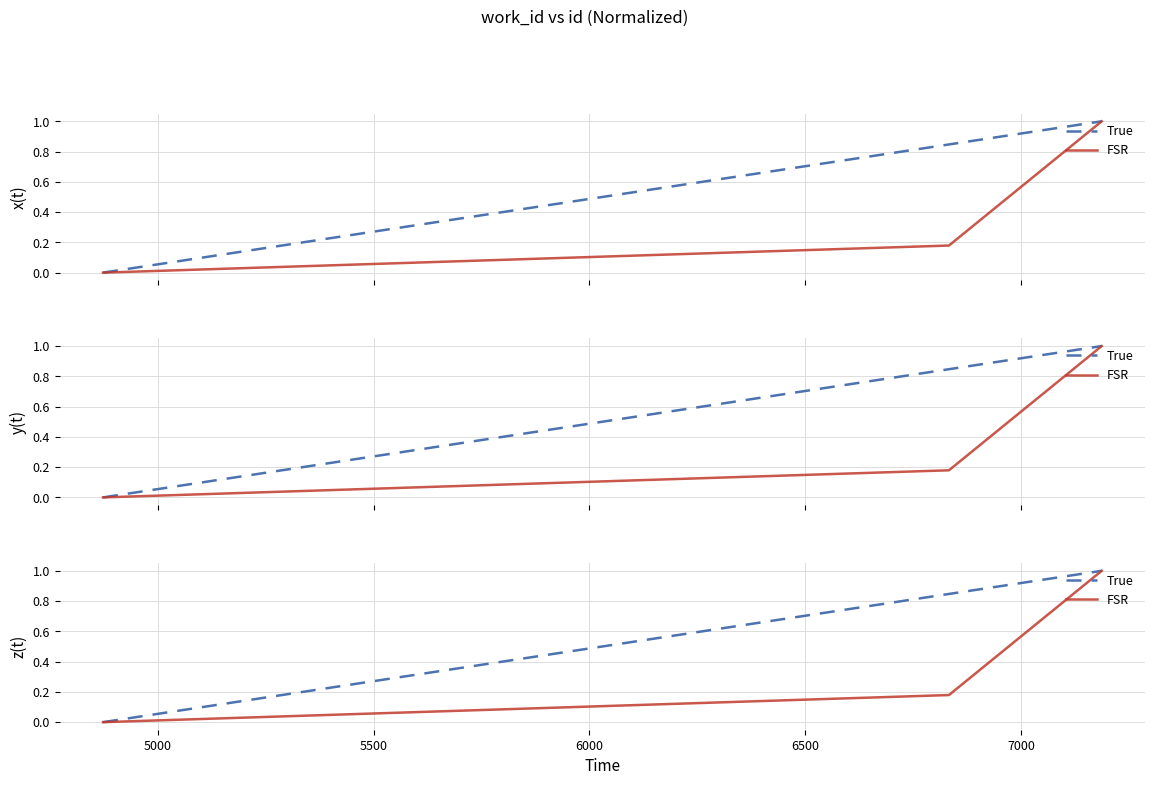

How many values in True are above zero?

2